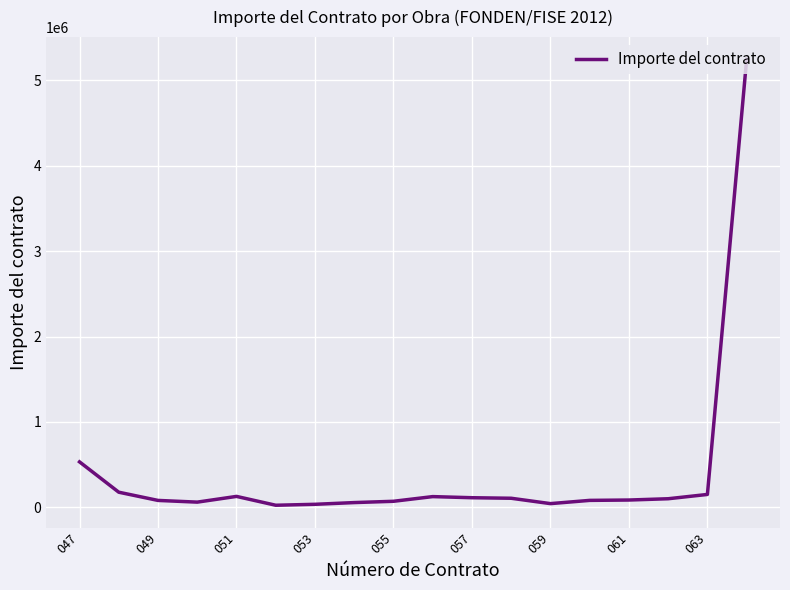

What is the difference between the maximum and minimum values?

5223622